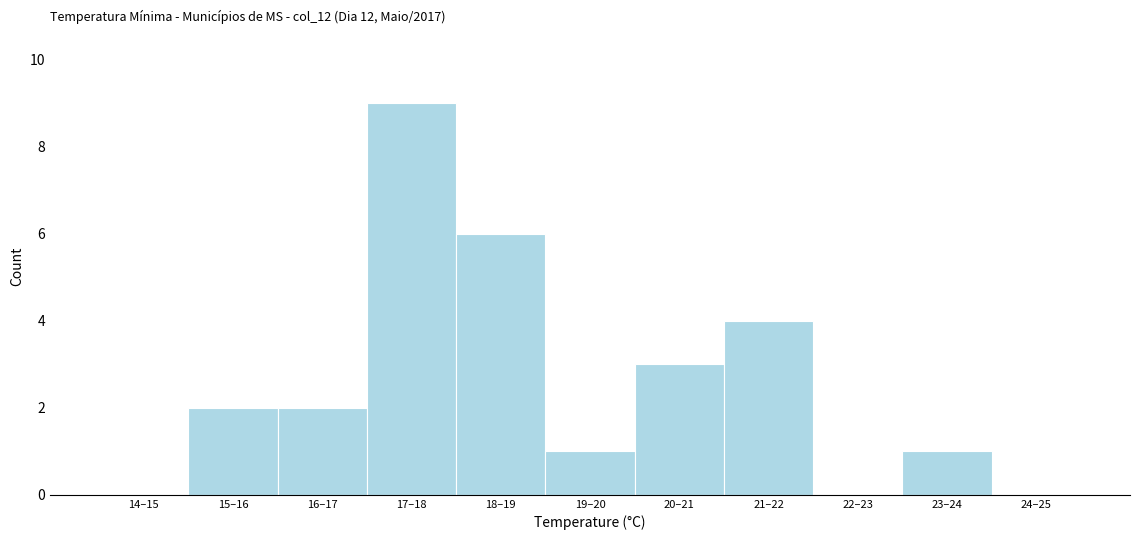

Reading left to right, list all the values displayed in this chart.

14–15=0	15–16=2	16–17=2	17–18=9	18–19=6	19–20=1	20–21=3	21–22=4	22–23=0	23–24=1	24–25=0